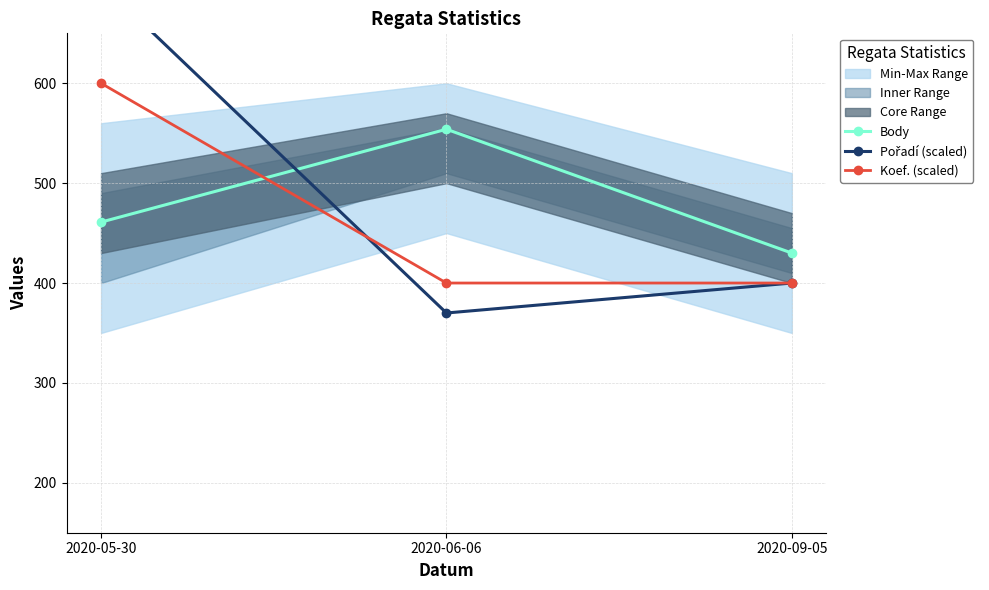

List the labels in order of Body value, largest first.

2020-06-06, 2020-05-30, 2020-09-05